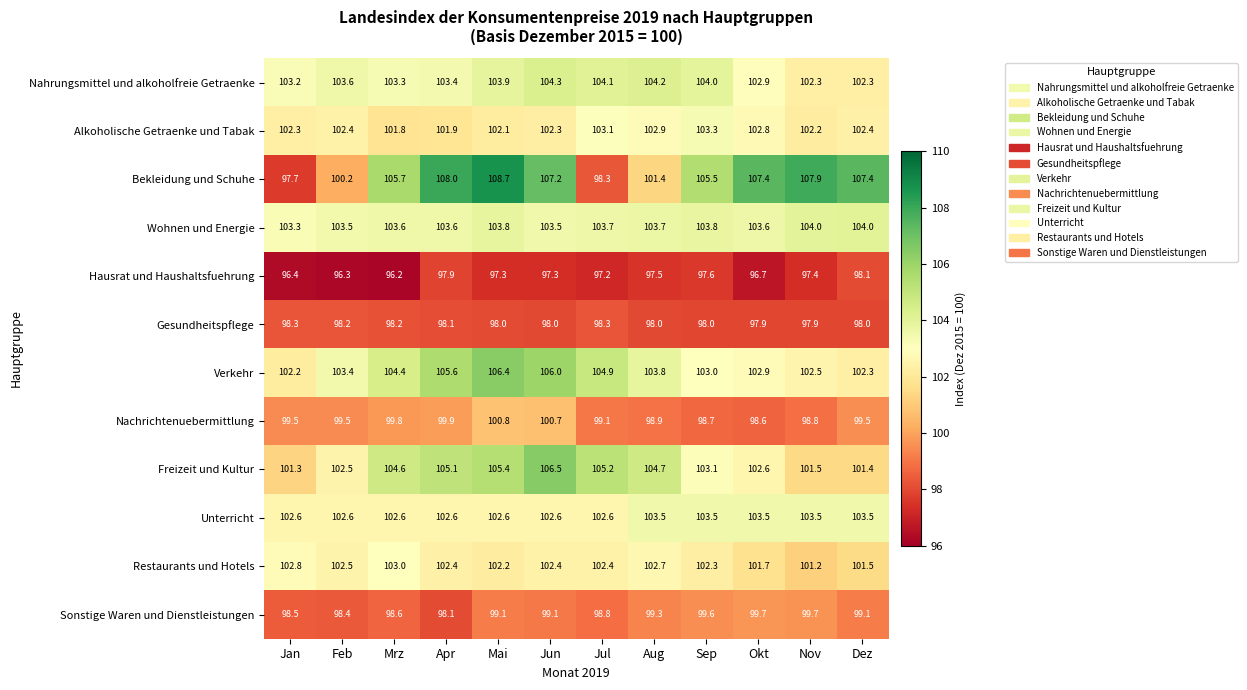

What is the sum of all Nahrungsmittel und alkoholfreie Getraenke values?

1241.5